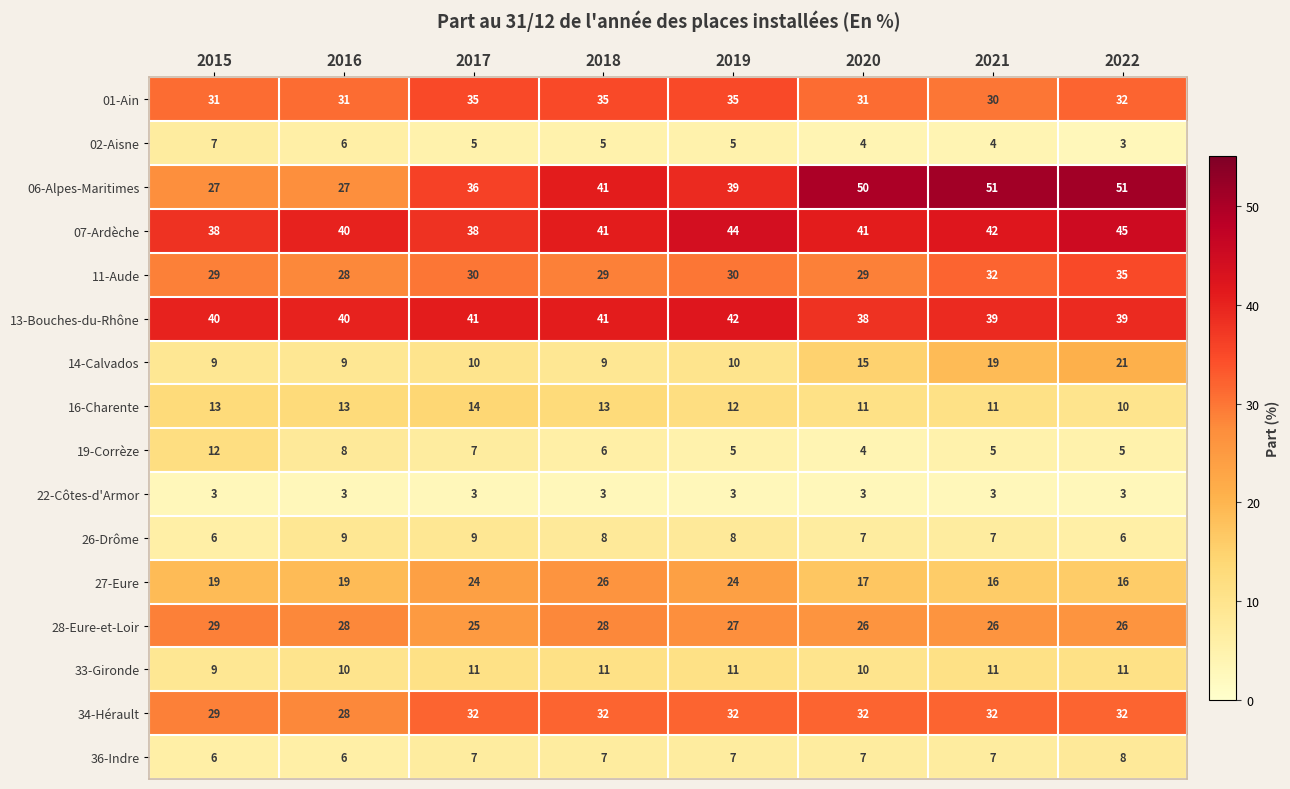

Is it true that 27-Eure equals 40 at 2018?

False